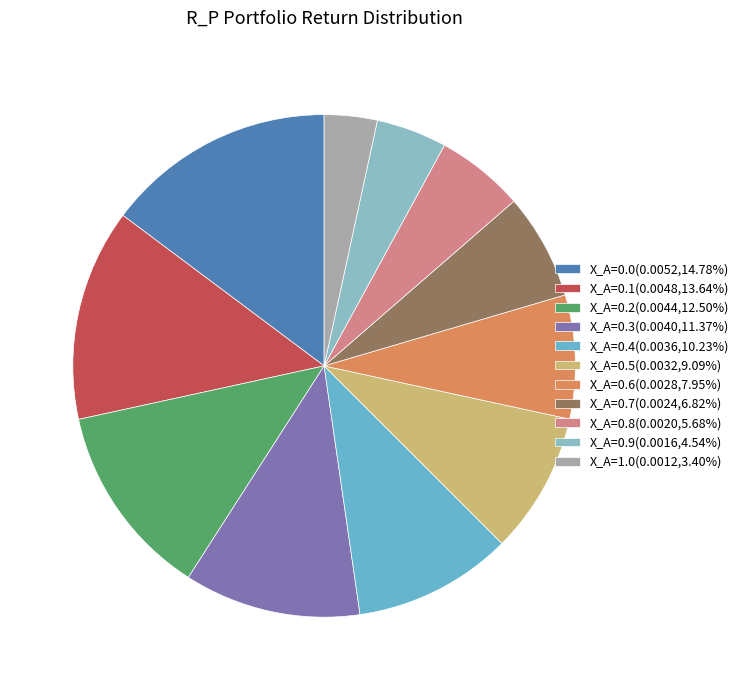

To the nearest percent, what is the difference between the X_A=0.6 and X_A=0.2 slice percentages?

5%